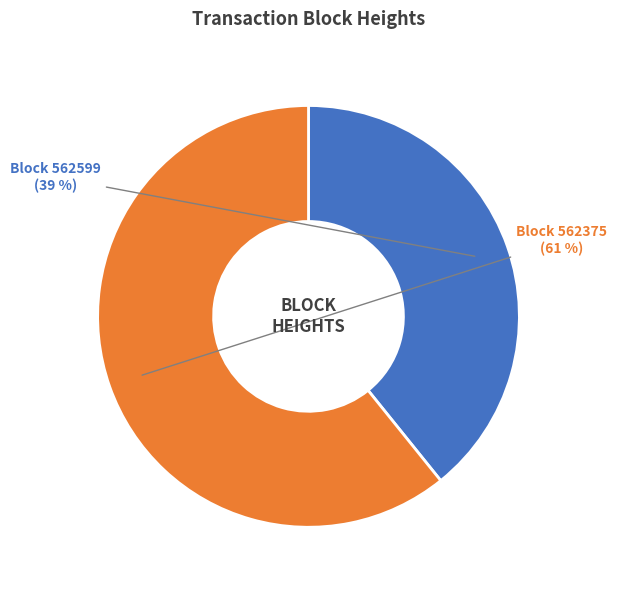

To the nearest percent, what is the difference between the largest and smallest slice percentages?

22%